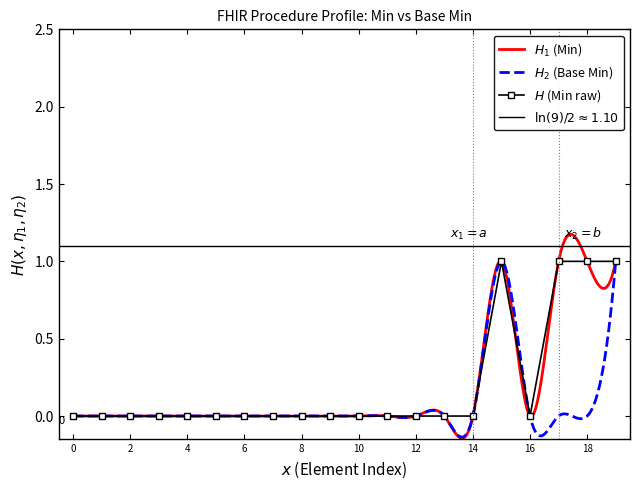

Count the values in the range 0 to 1.

20